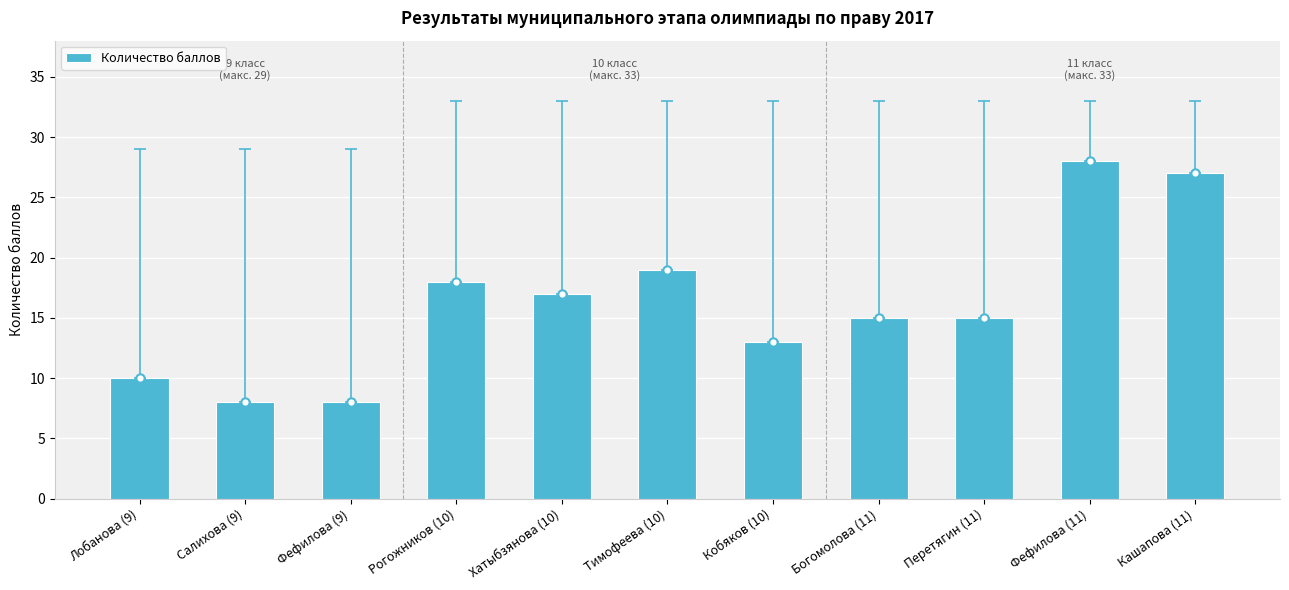

Reading left to right, list all the values displayed in this chart.

Лобанова (9)=10	Салихова (9)=8	Фефилова (9)=8	Рогожников (10)=18	Хатыбзянова (10)=17	Тимофеева (10)=19	Кобяков (10)=13	Богомолова (11)=15	Перетягин (11)=15	Фефилова (11)=28	Кашапова (11)=27